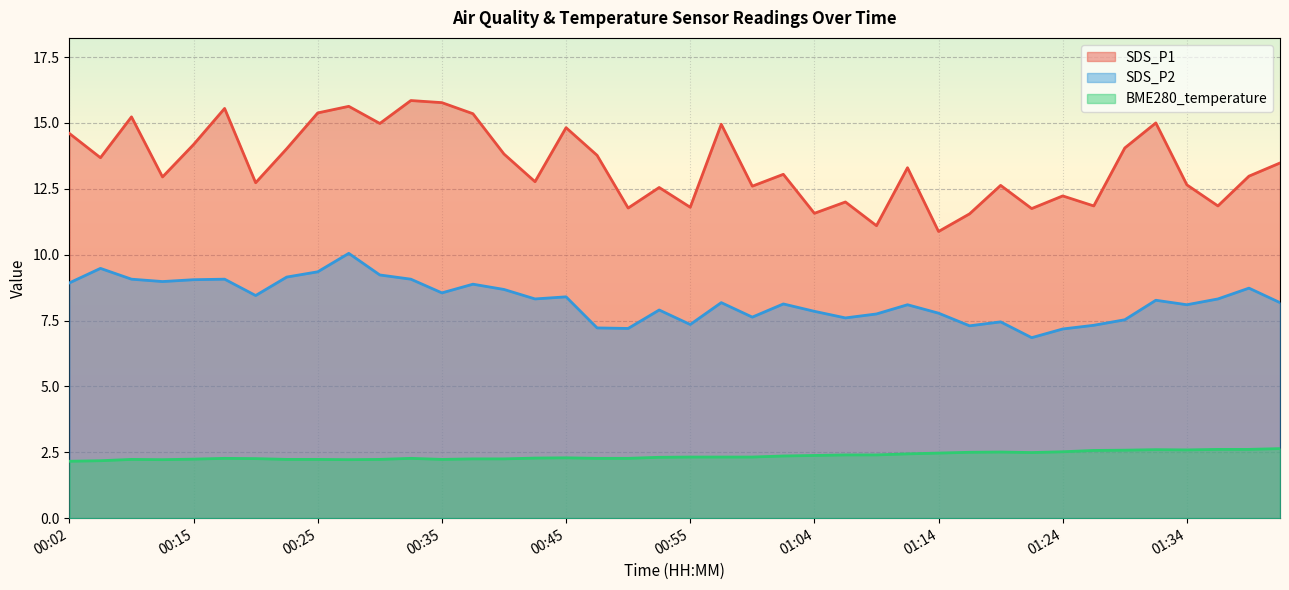

How many values in the SDS_P1 series are below 13?

19